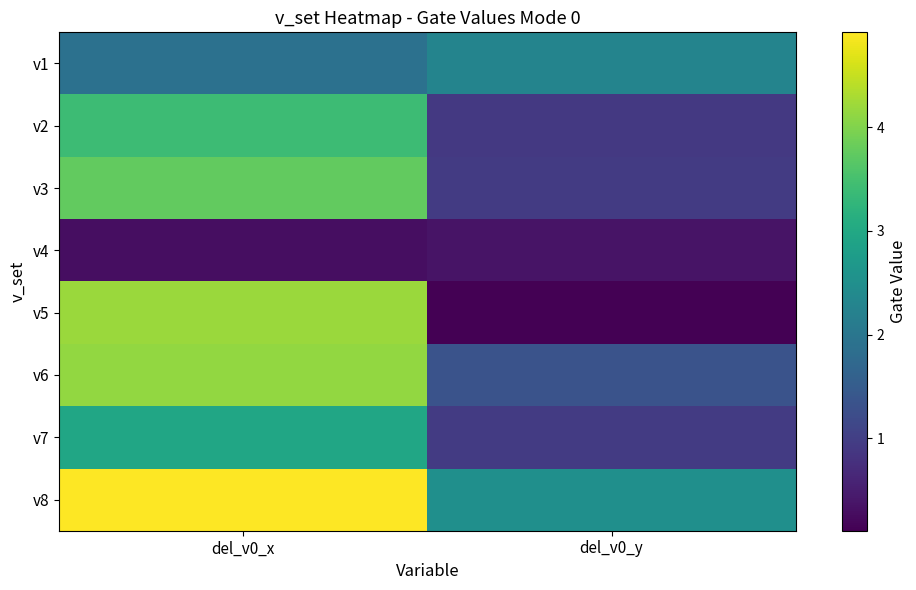

Between del_v0_x and del_v0_y, which is larger?

del_v0_y